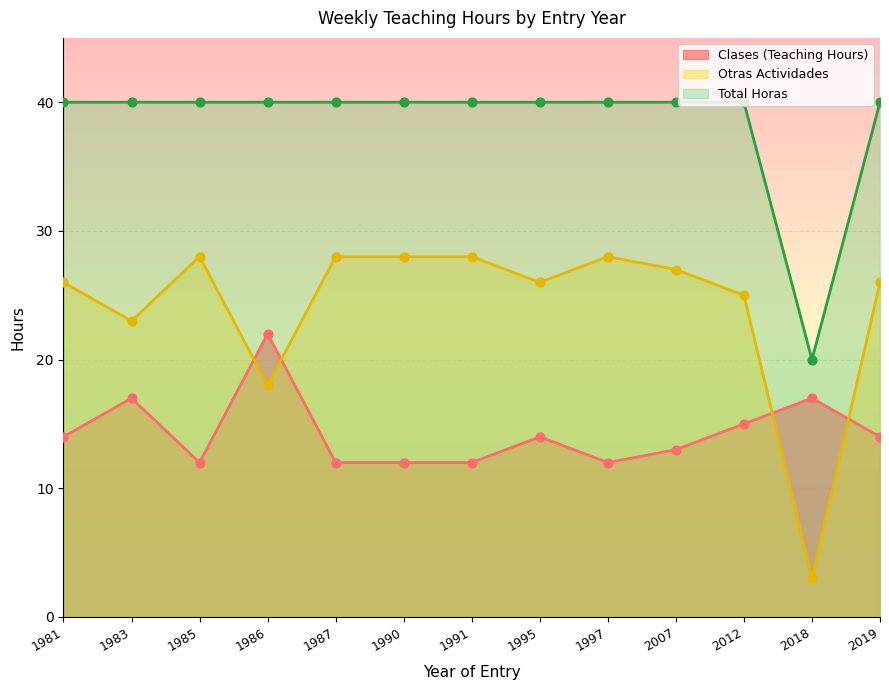

What is the total value across all series at 1985?

80